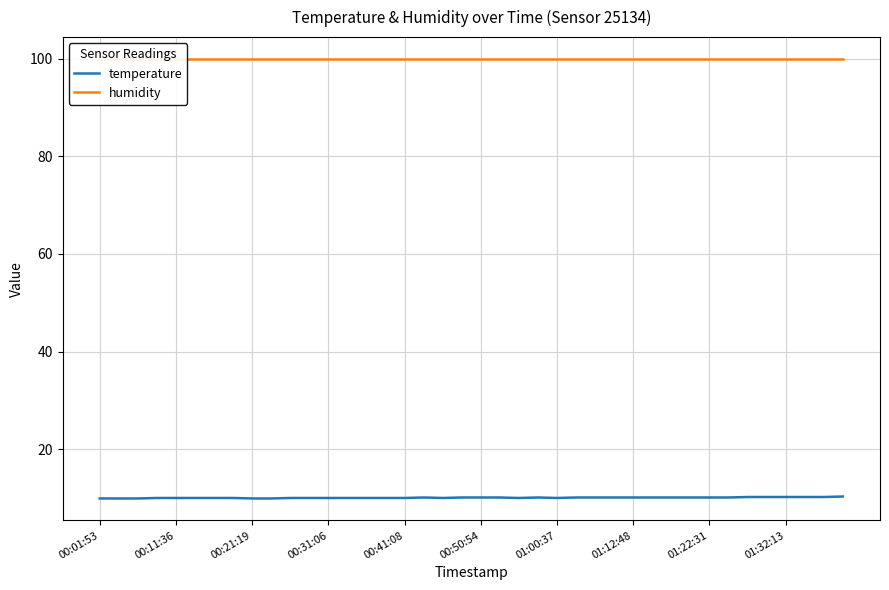

How many data points does each series have?

40